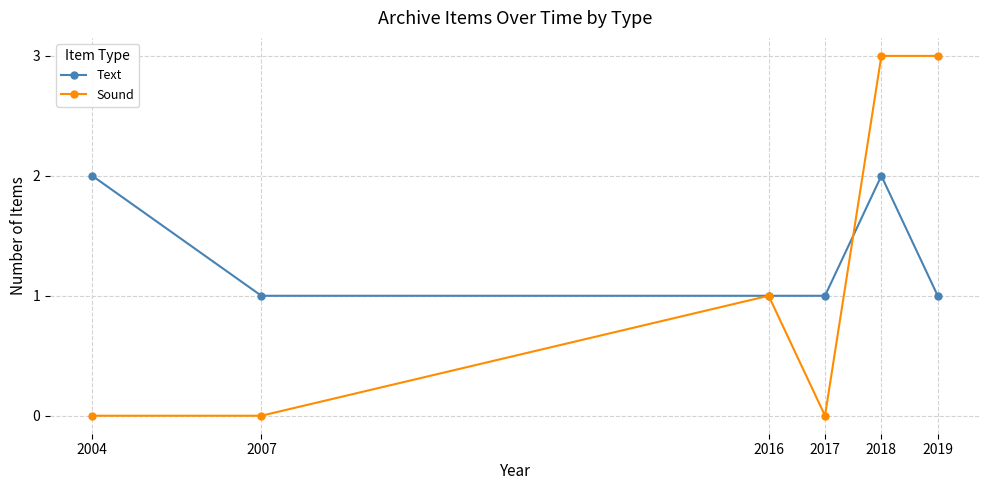

Reading left to right, list all the values displayed in this chart.

Text: 2	1	1	1	2	1
Sound: 0	0	1	0	3	3